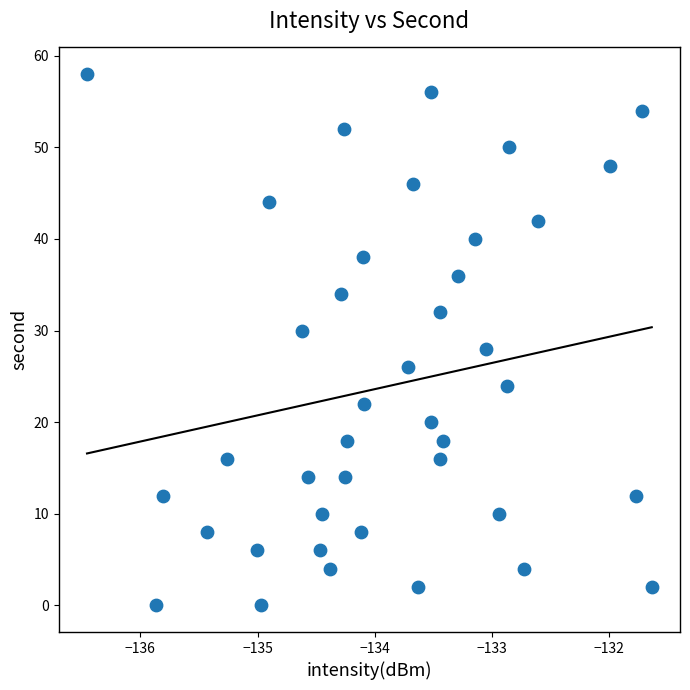

What is the range of Y values (max minus min)?

58